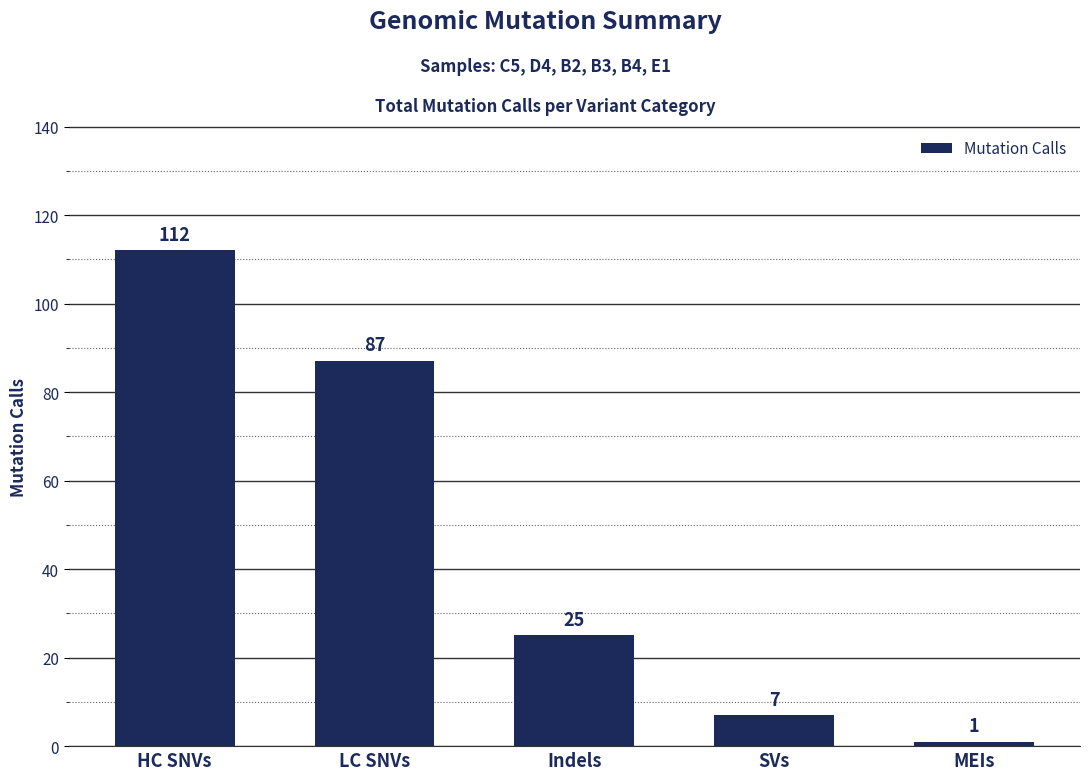

List the labels in order of value, smallest first.

MEIs, SVs, Indels, LC SNVs, HC SNVs